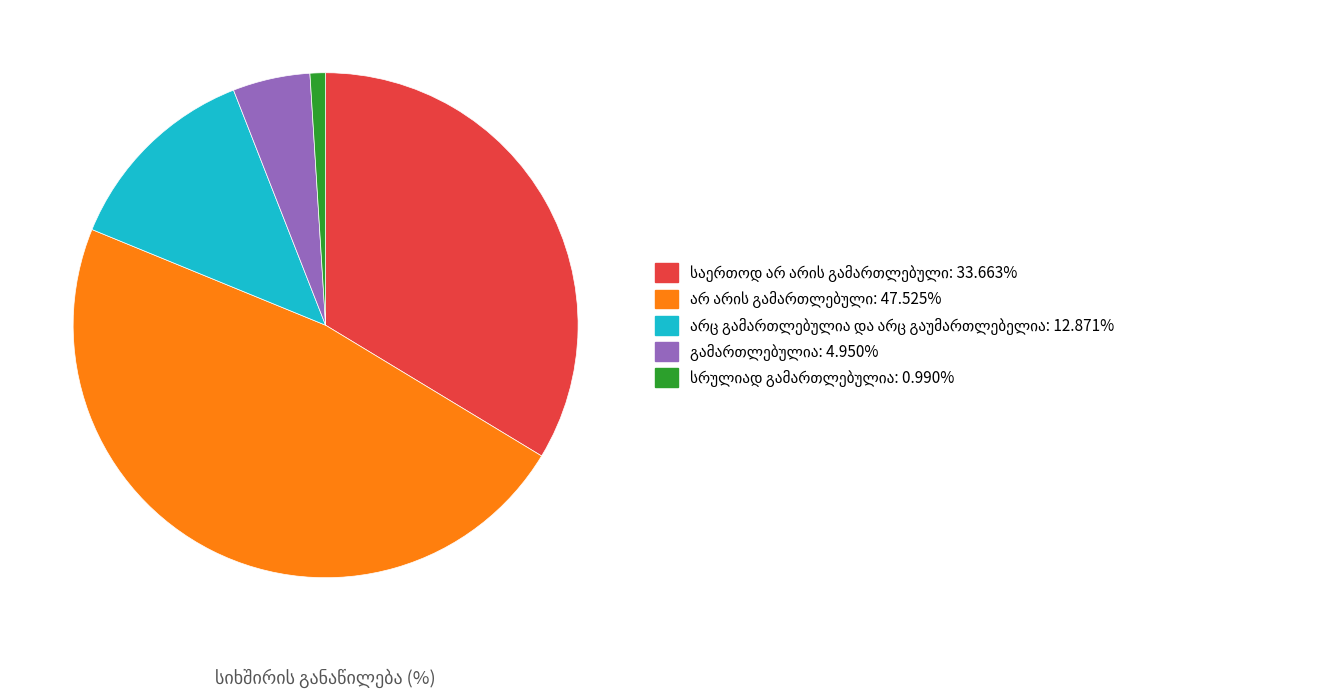

Is there any slice that represents more than half of the pie?

No